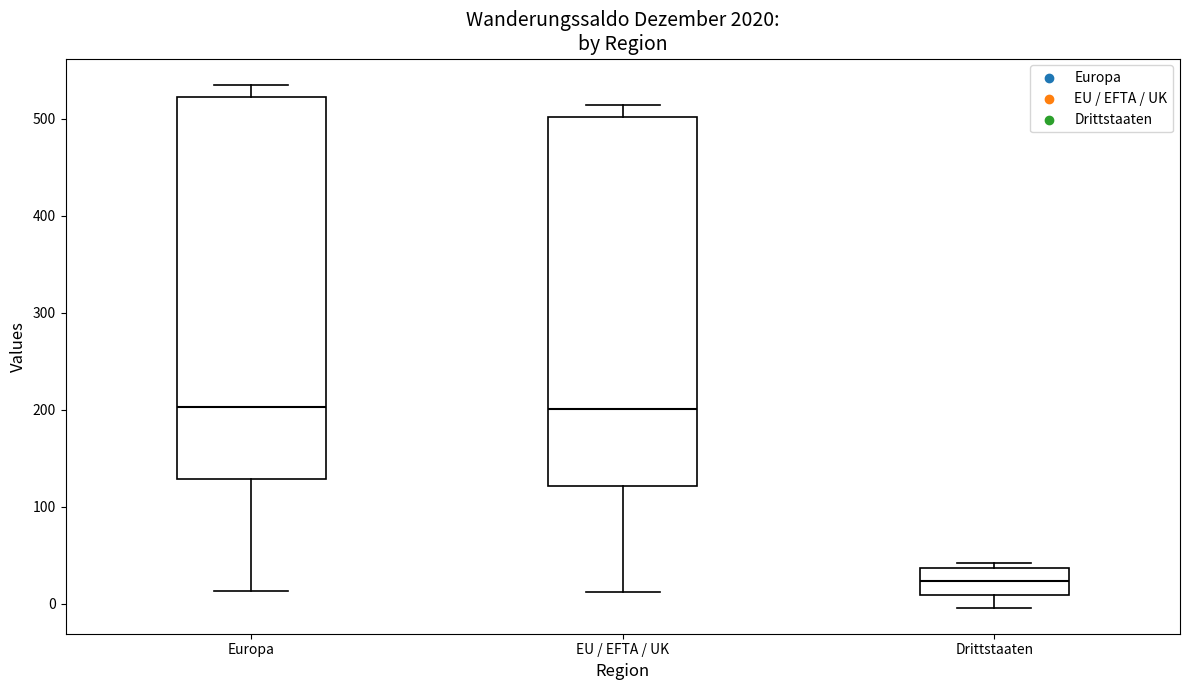

Reading left to right, read every box against the y-axis: the position of its median line, the range the box covers, and the ends of its whiskers. The values are not printed on the chart, so give them approximately, as read against the axis.

Europa: median 200, box 130 to 520, whiskers 10 to 540
EU / EFTA / UK: median 200, box 120 to 500, whiskers 10 to 510
Drittstaaten: median 20, box 10 to 40, whiskers 0 to 40 (just above the box's upper edge)